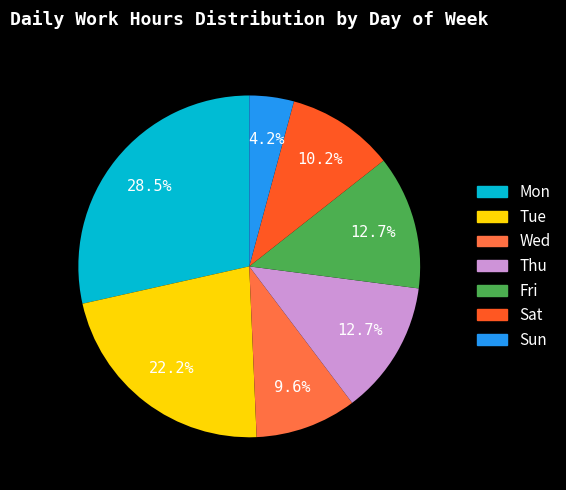

What percentage is the Wed slice, to the nearest percent?

10%